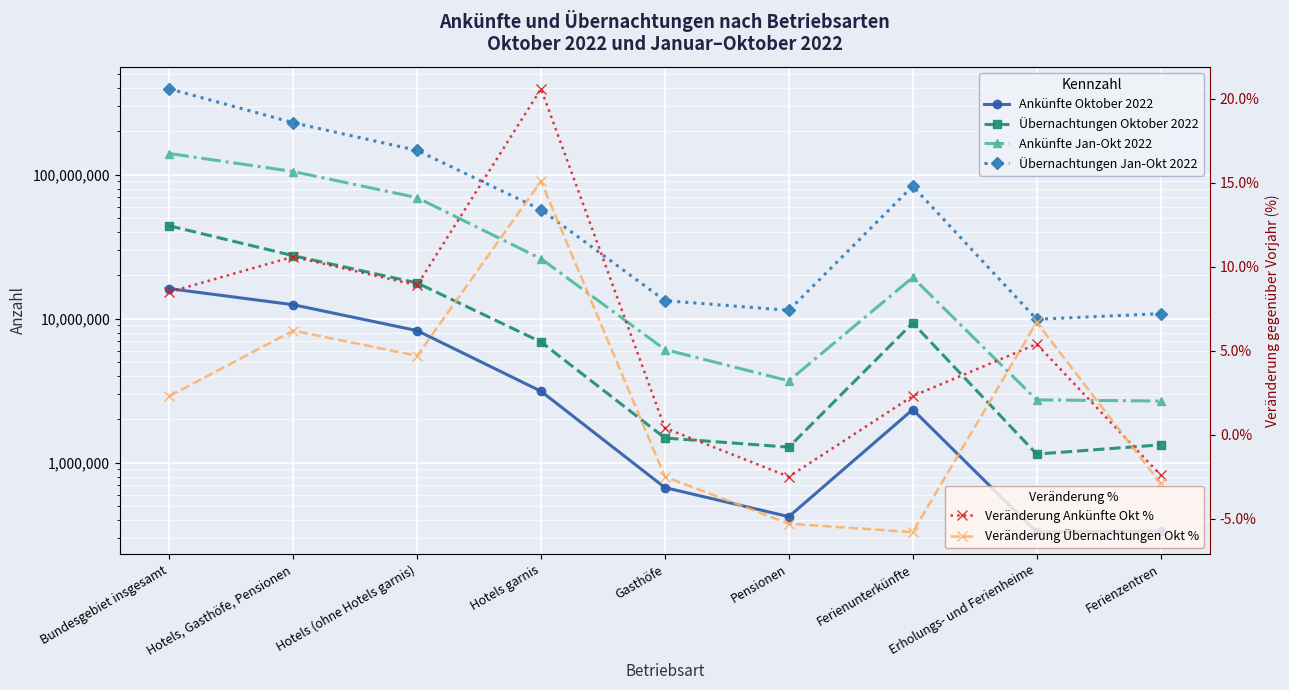

Which series has the largest total across all categories?

Übernachtungen Jan-Okt 2022